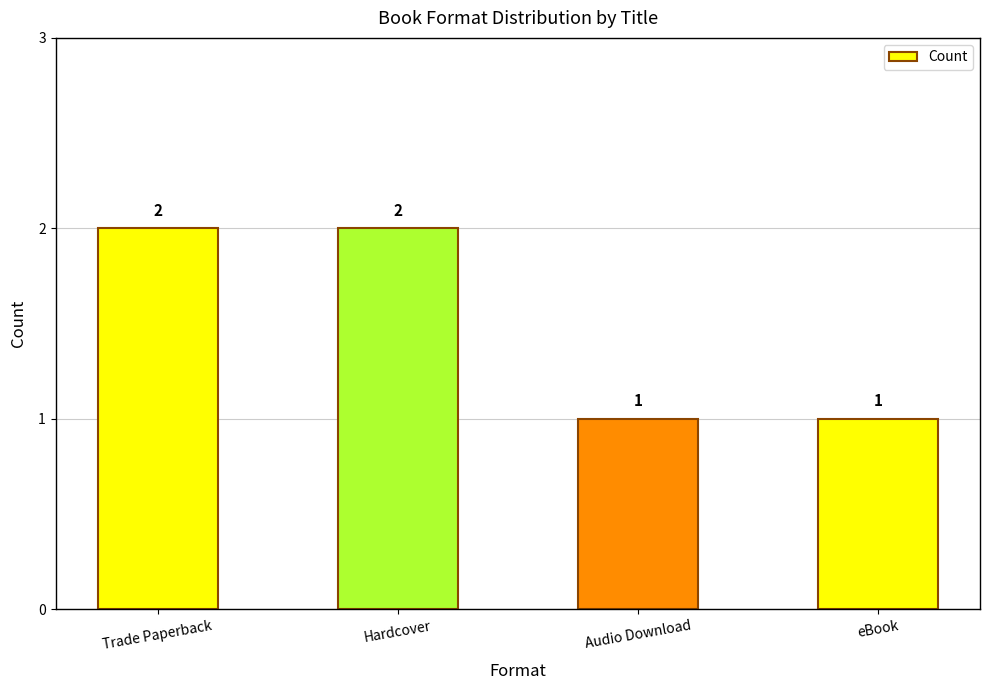

Count the number of categories in the chart.

4